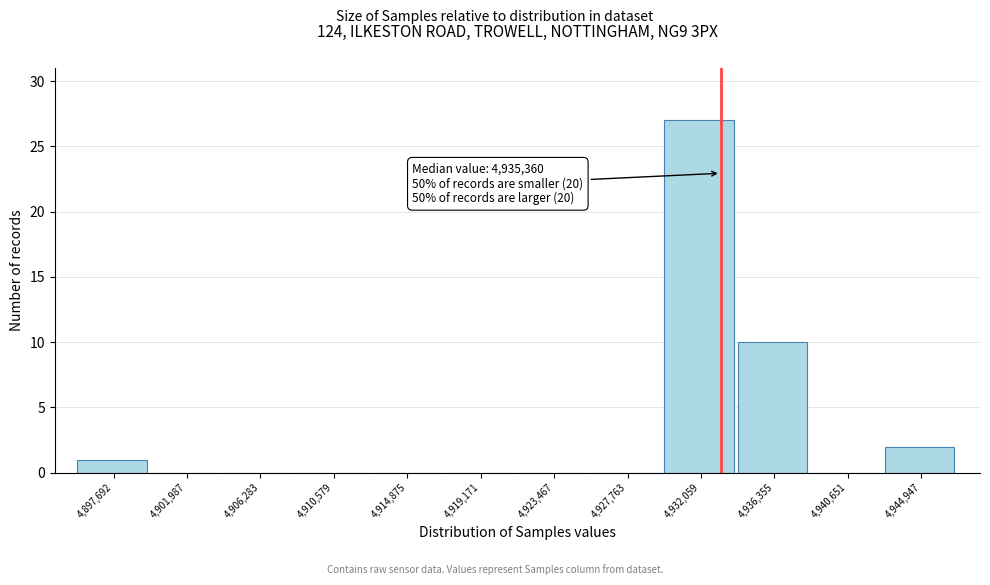

Reading right to left, extract all data points from this chart.

4,944,947=2	4,940,651=0	4,936,355=10	4,932,059=27	4,927,763=0	4,923,467=0	4,919,171=0	4,914,875=0	4,910,579=0	4,906,283=0	4,901,987=0	4,897,692=1